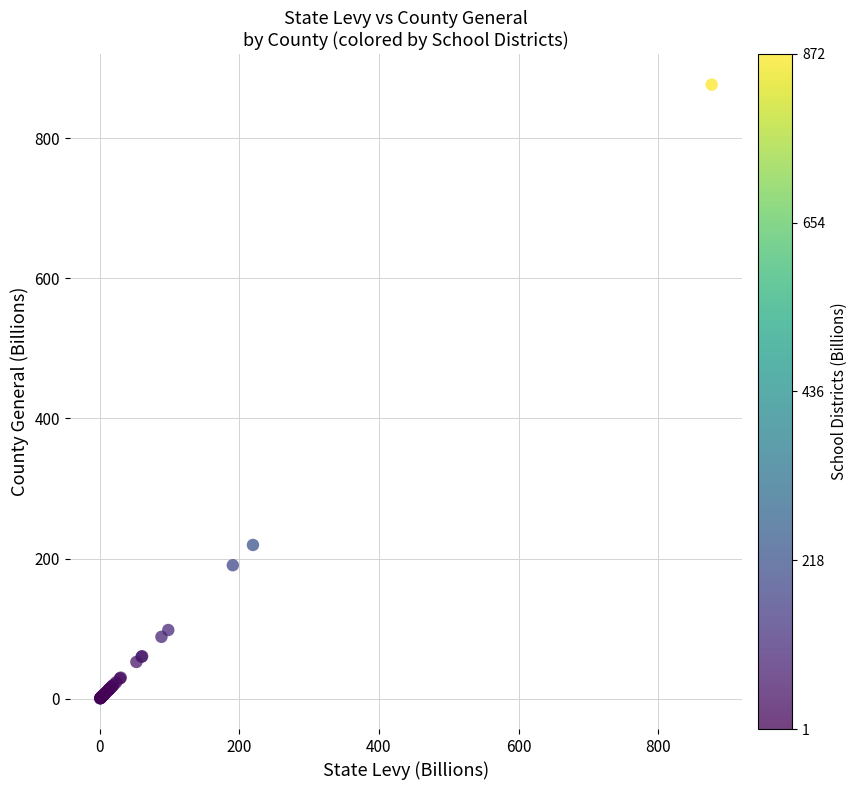

What Y value in the scatter plot is closest to 438?

219.5